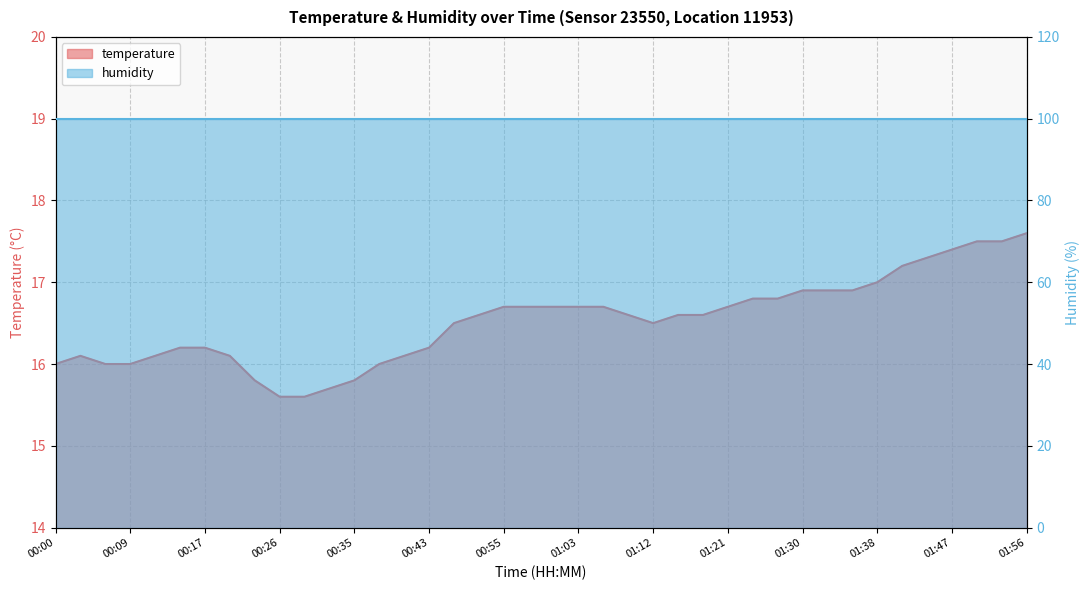

What is the change in value from 00:52 to 01:44?

+0.7